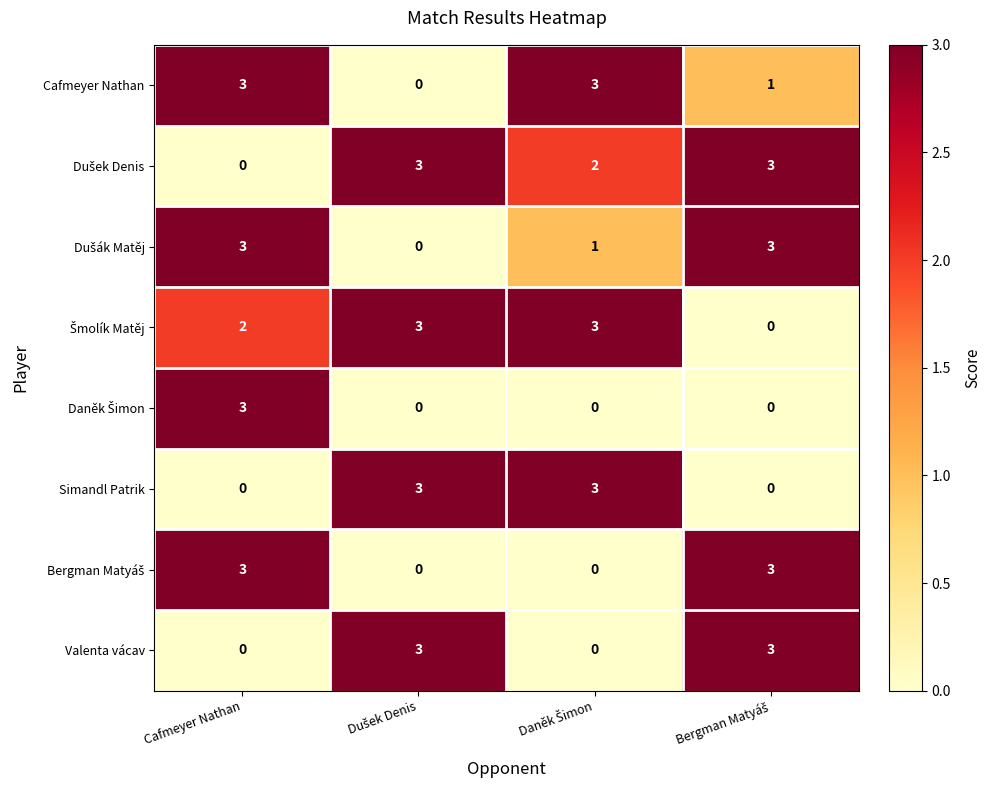

At which category is the sum across all series the highest?

Cafmeyer Nathan